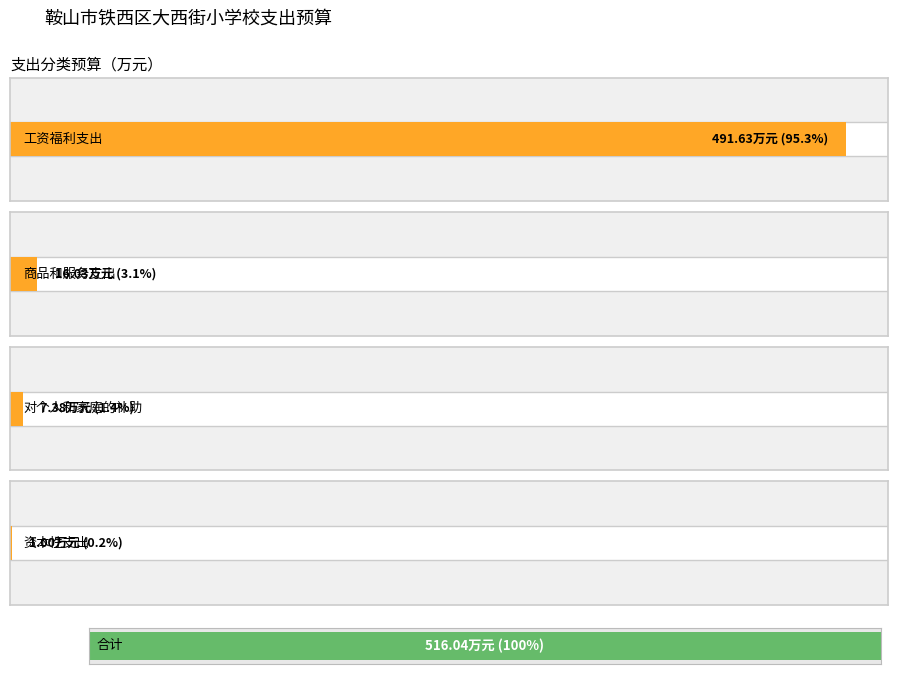

Between 对个人和家庭的补助 and 资本性支出, which is larger?

对个人和家庭的补助